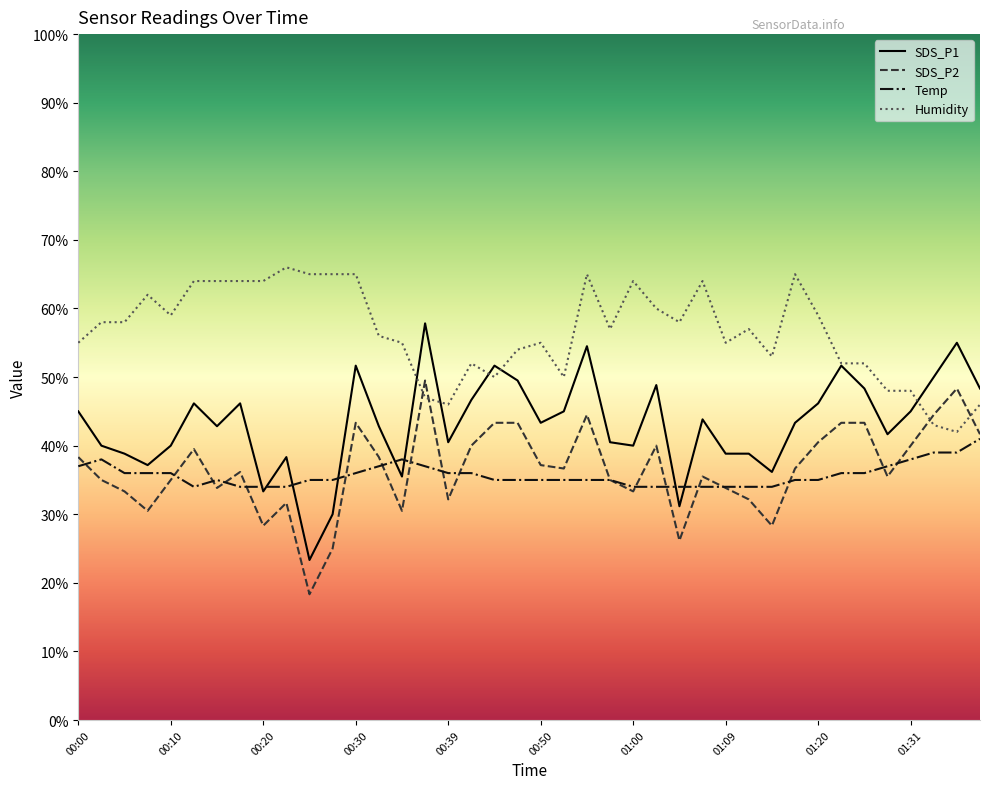

What is the minimum value for SDS_P2?

18.3